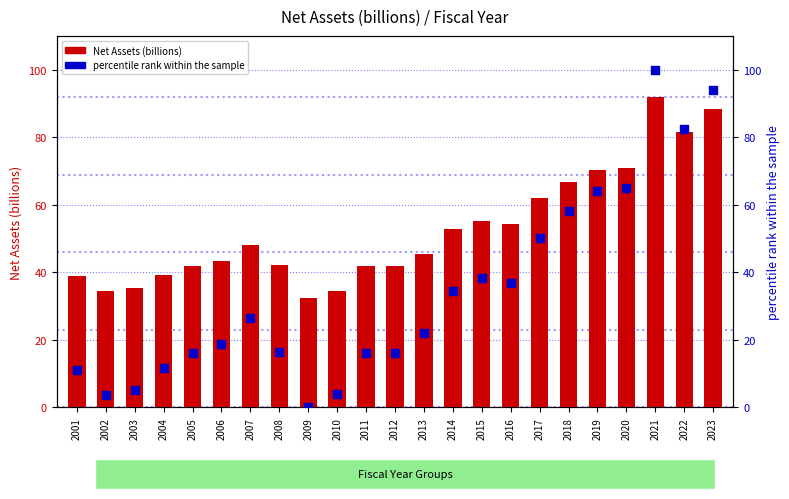

Which series has the largest total across all categories?

Net Assets (billions)